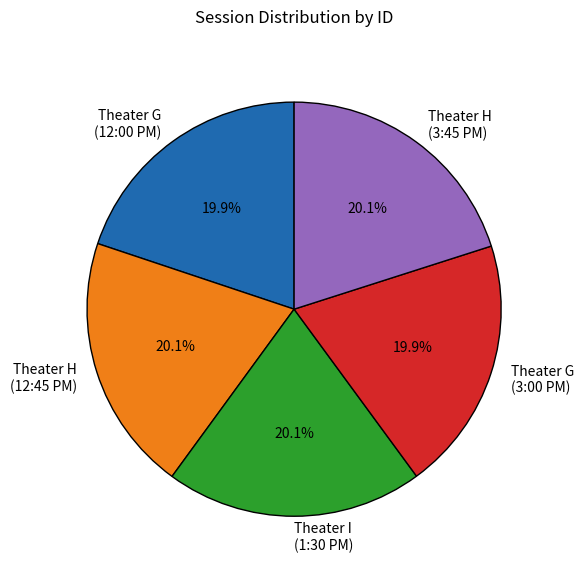

How many segments does this pie chart have?

5